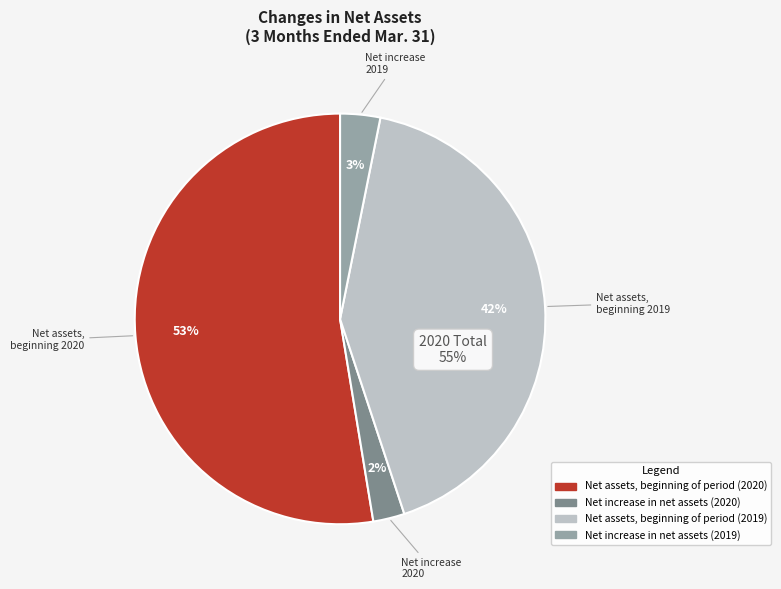

How many segments does this pie chart have?

4